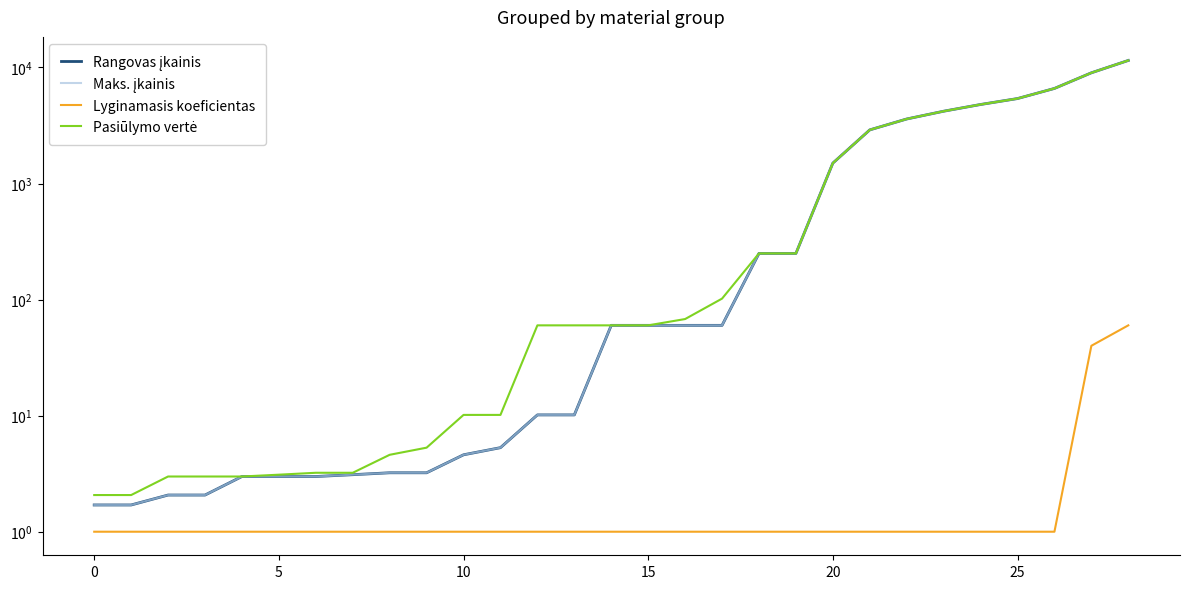

Which series has the largest range (max minus min)?

Rangovas įkainis